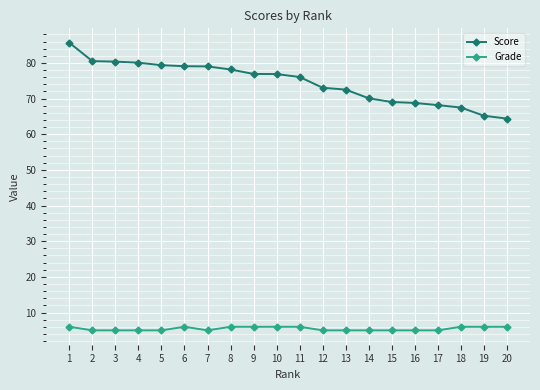

What is the average value of the Grade series?

5.5